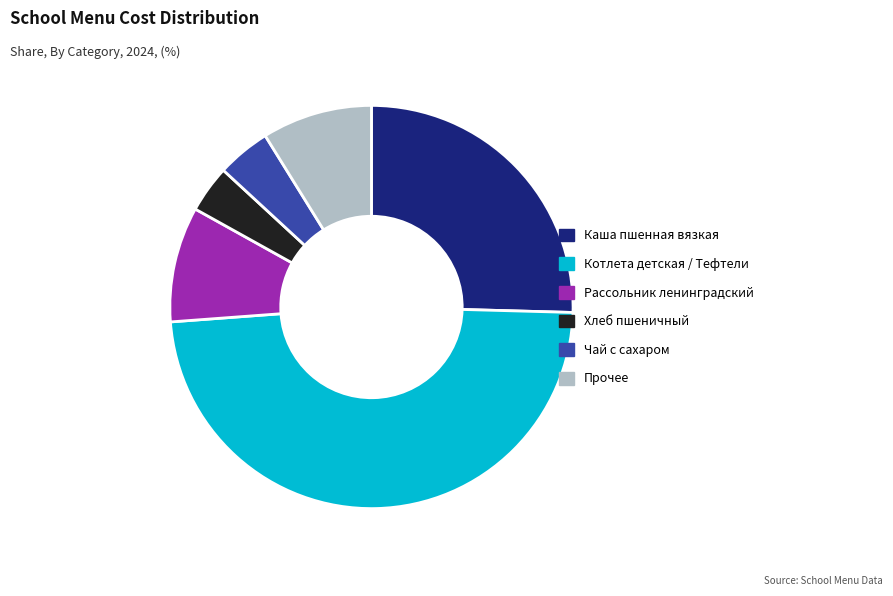

True or false: Каша пшенная вязкая accounts for 38% of the total.

False